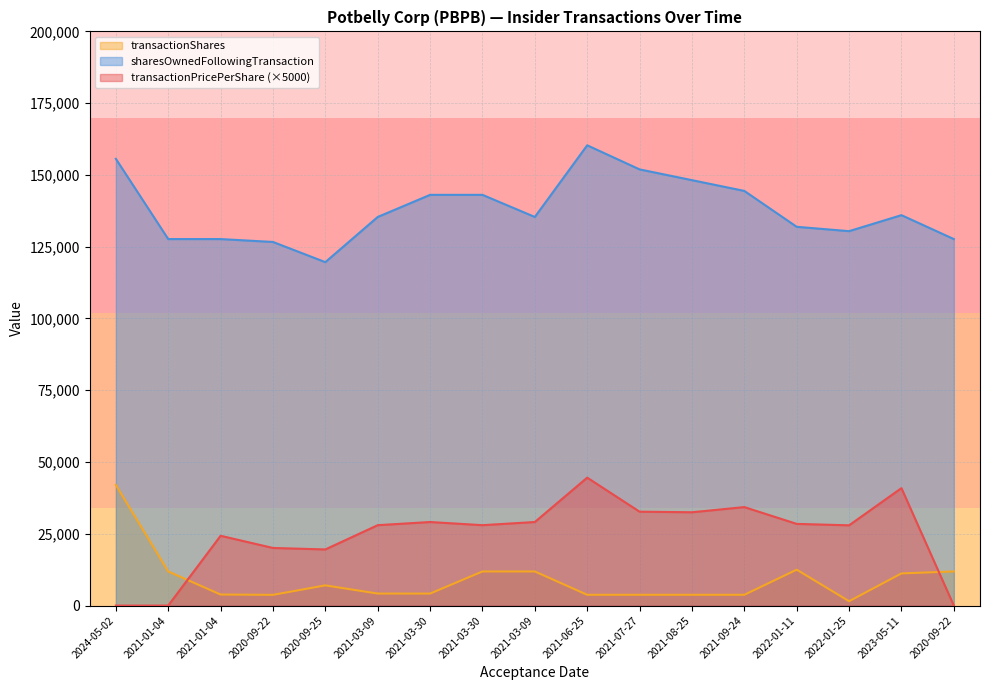

Which series has the widest spread of values?

transactionPricePerShare (×5000)